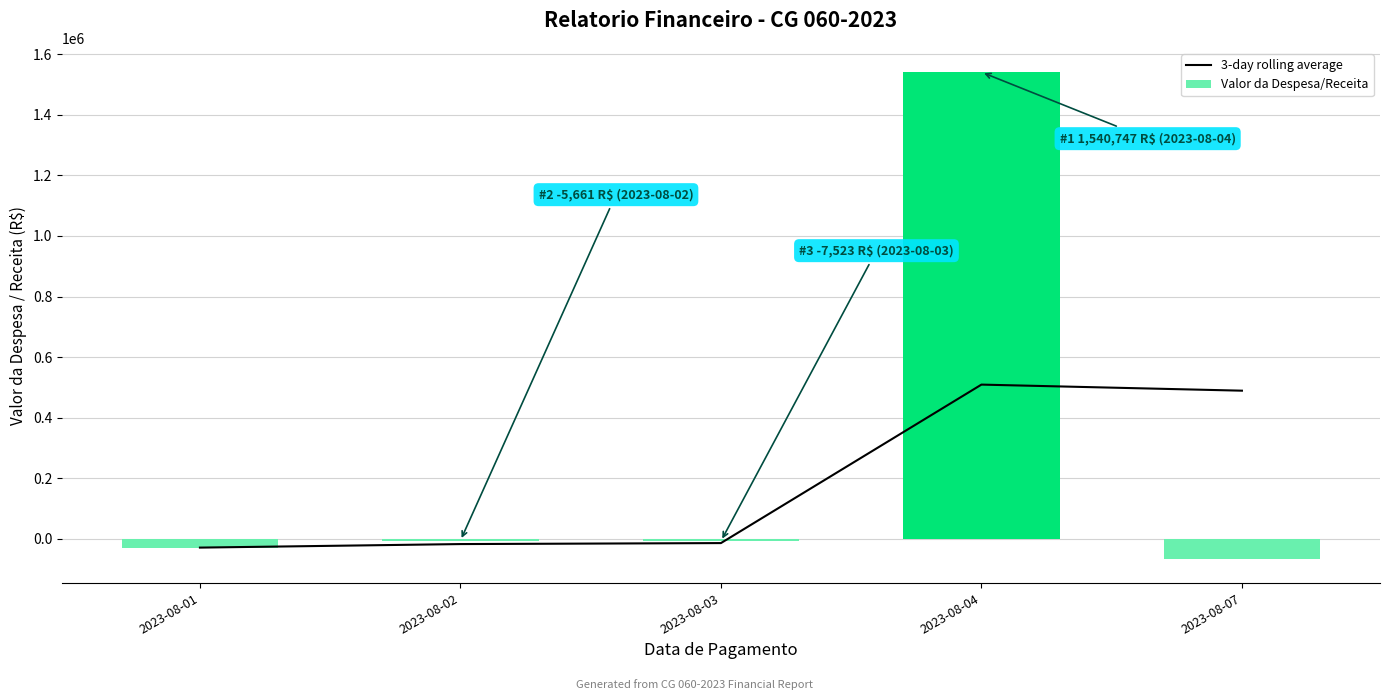

At which category is the sum across all series the highest?

2023-08-04